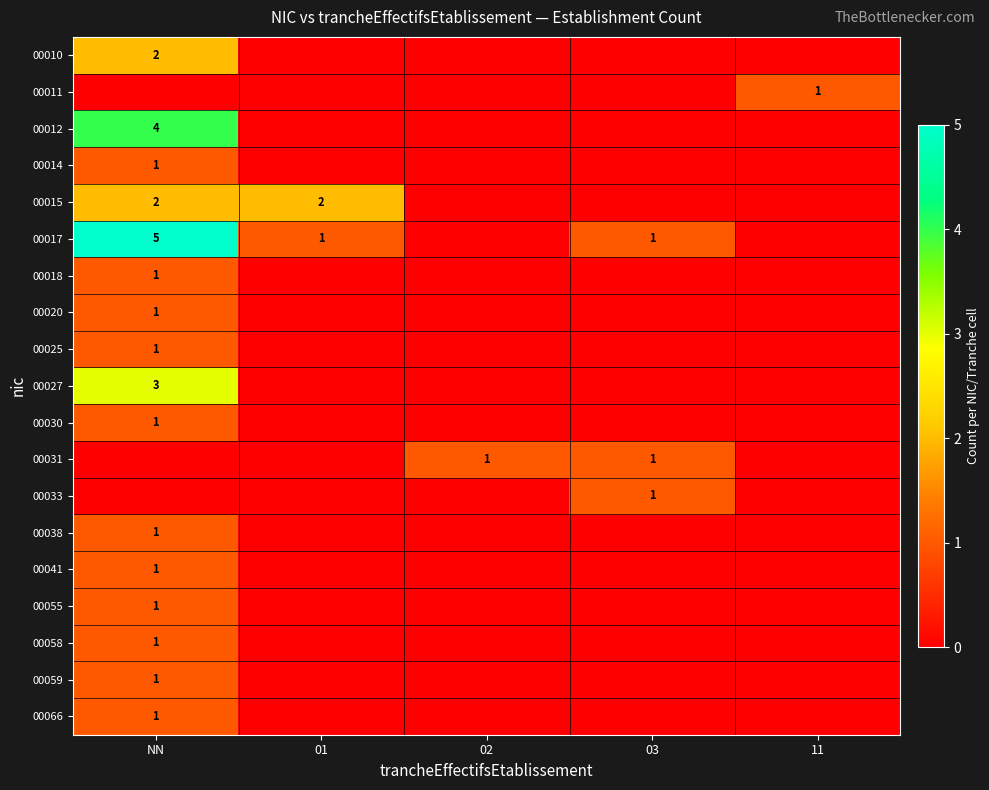

True or false: 00012 has a value of 7 at NN.

False